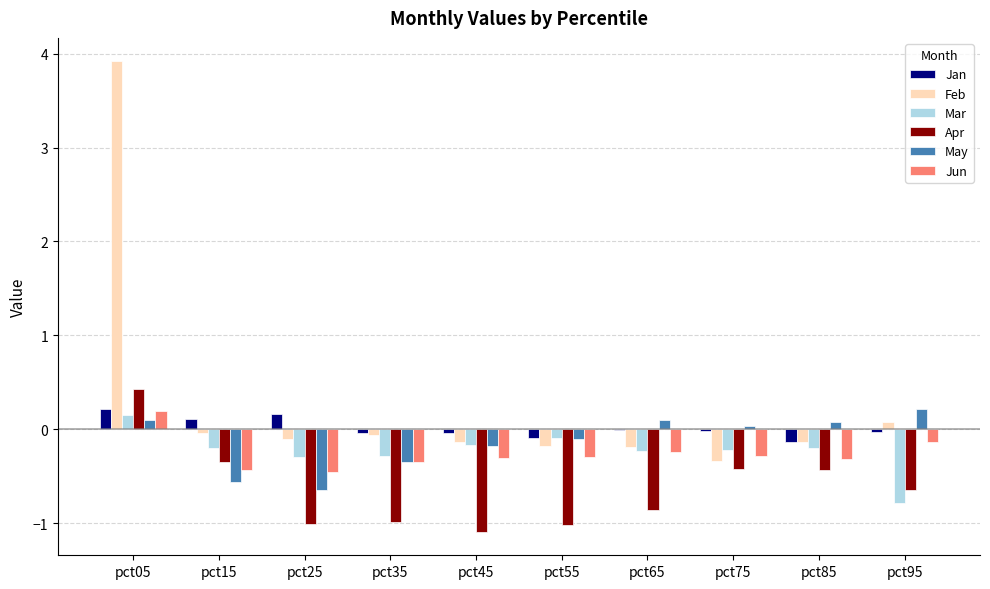

Are the bars horizontal?

No